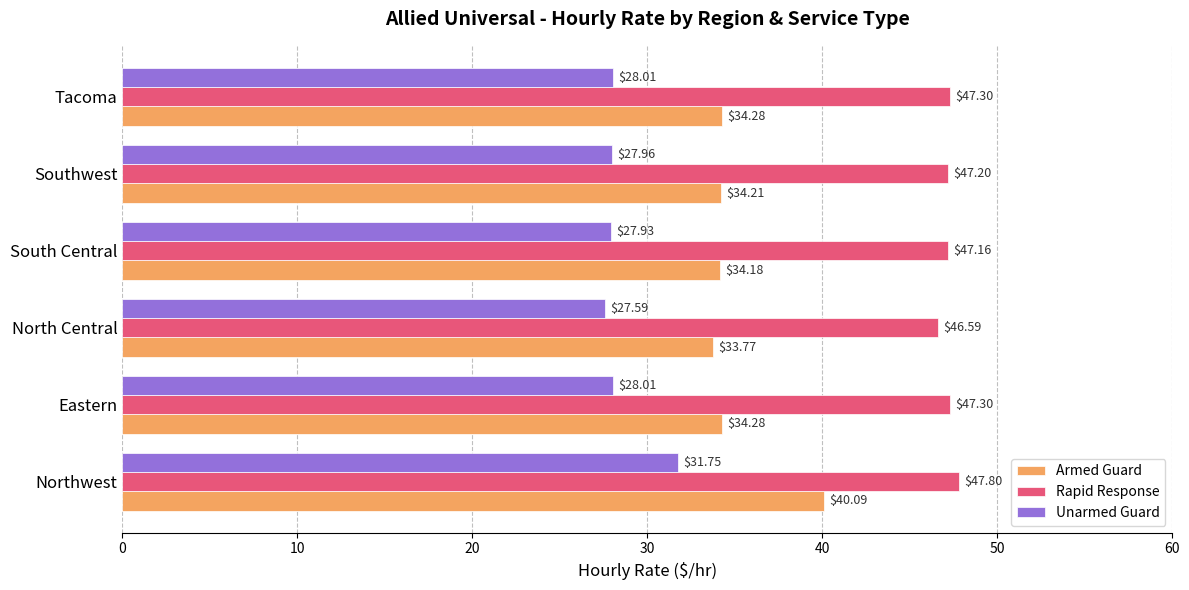

Where is Rapid Response nearest to the value 47?

South Central